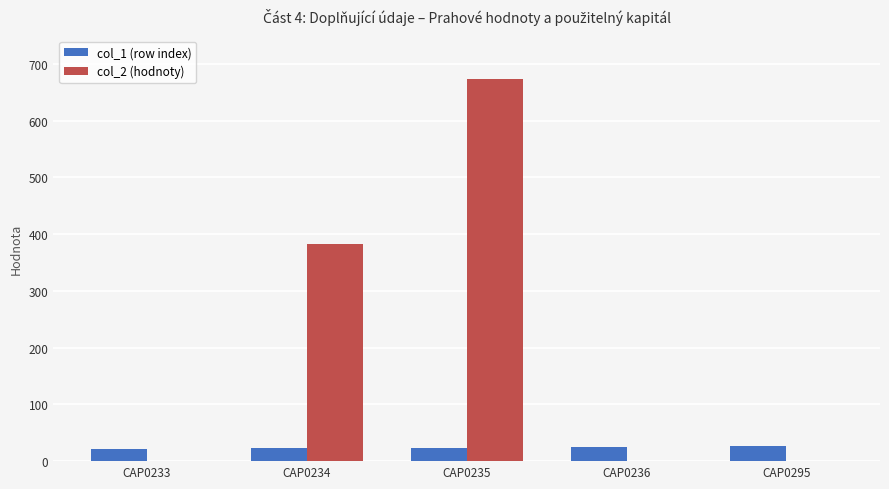

How many data points in col_2 (hodnoty) are above 0?

2